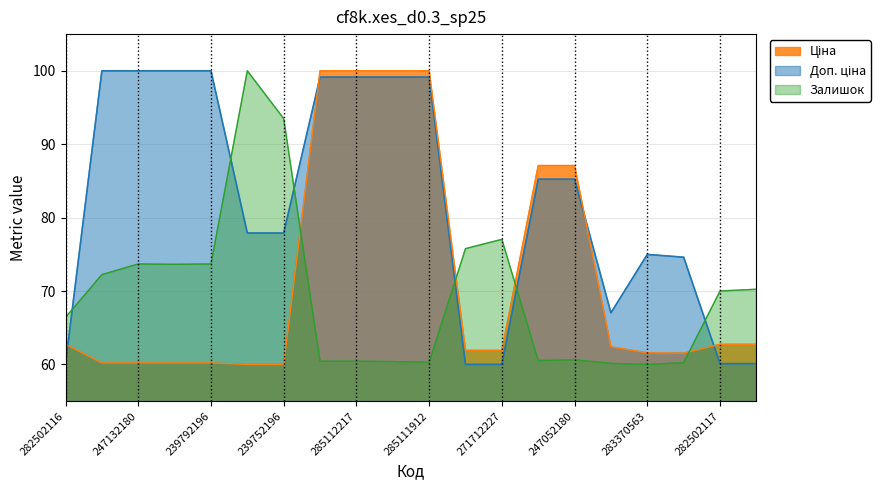

Between 282502116 and 239792196, which series saw the biggest shift?

Доп. ціна